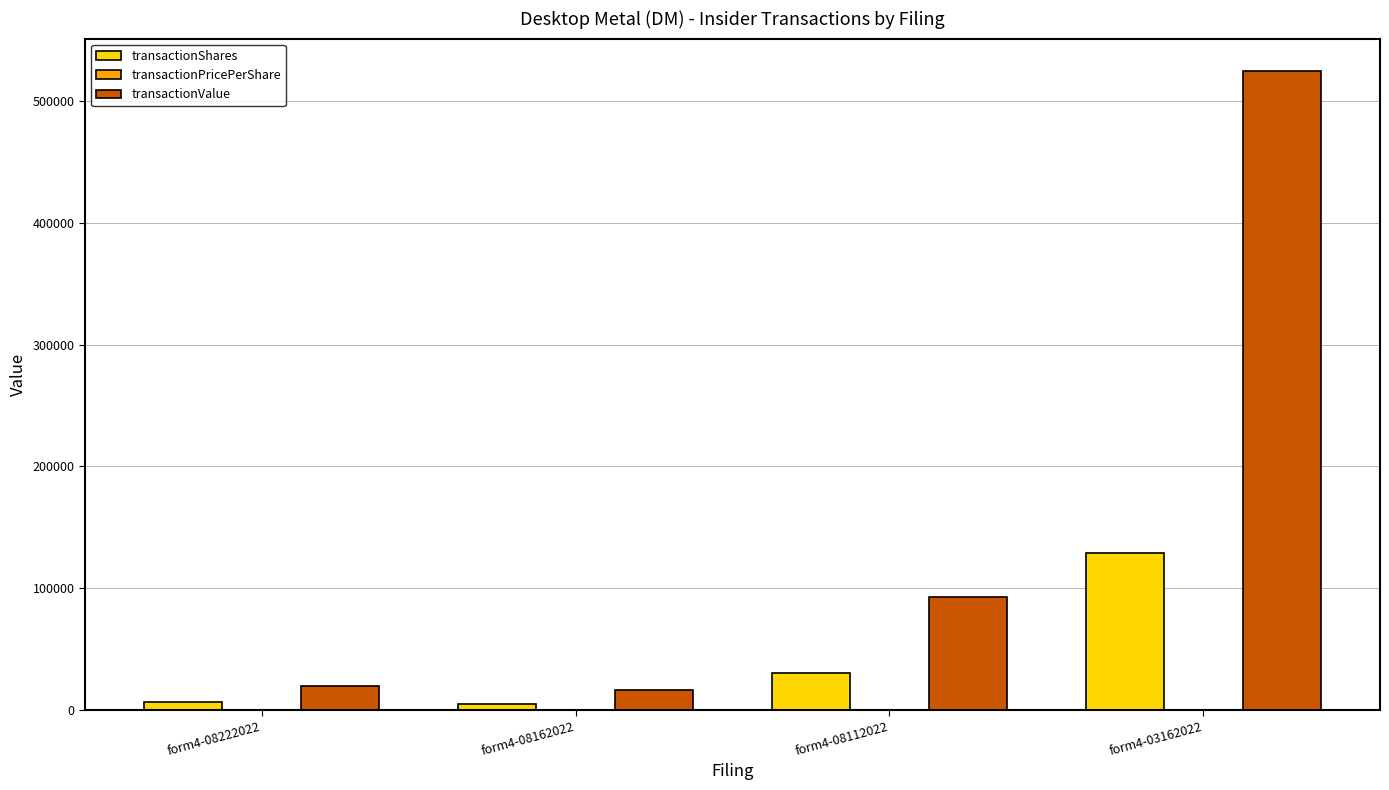

At which label is transactionValue closest to 270623?

form4-08112022